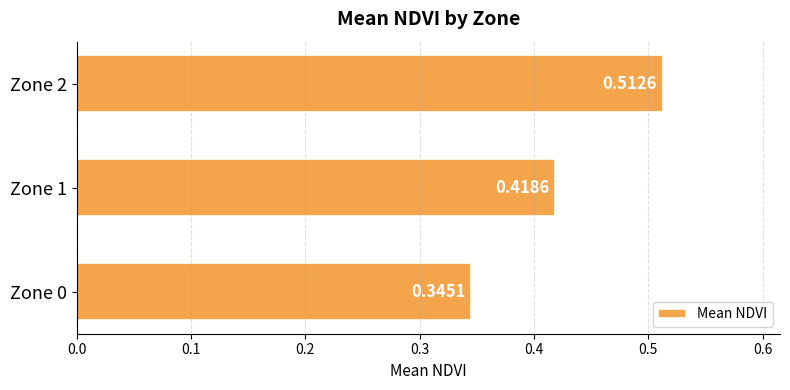

What is the sum of all values?

1.3